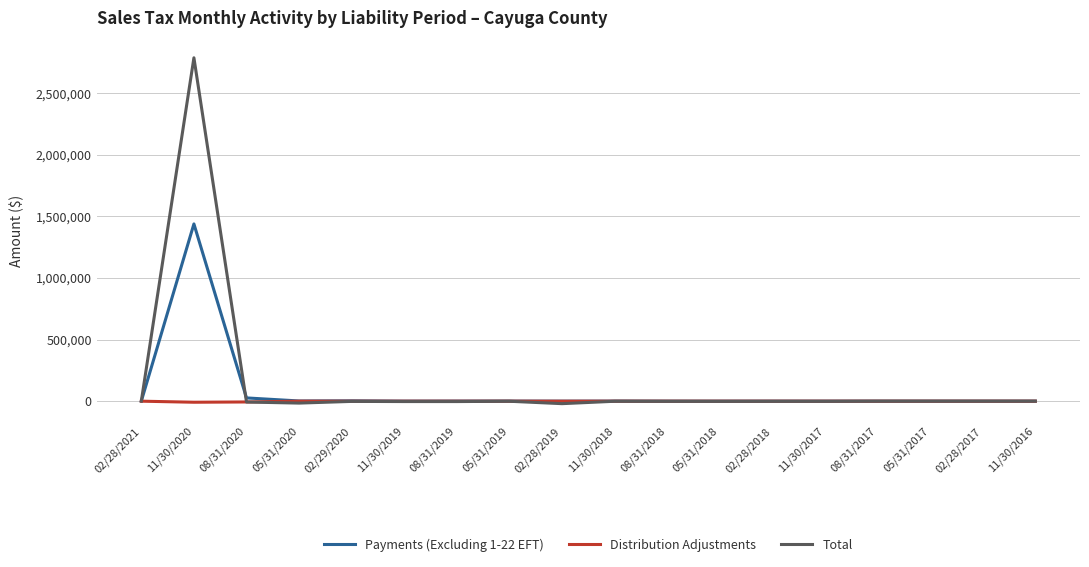

Between 11/30/2020 and 02/28/2018, which series saw the biggest shift?

Total